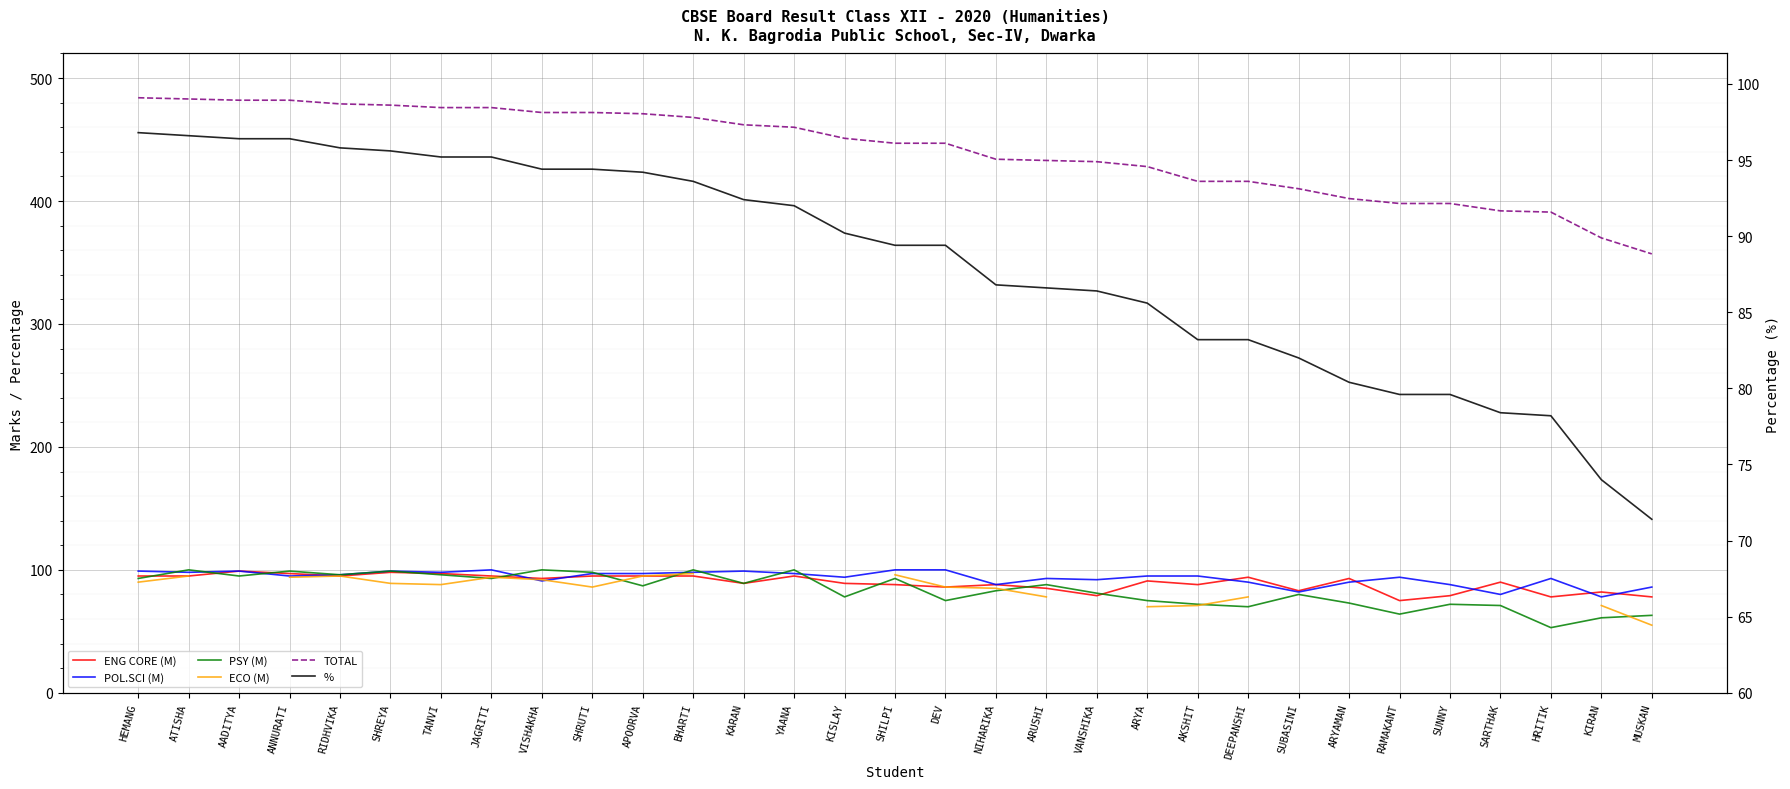

What is the value of the TOTAL point at the 18th from the left?

434.0